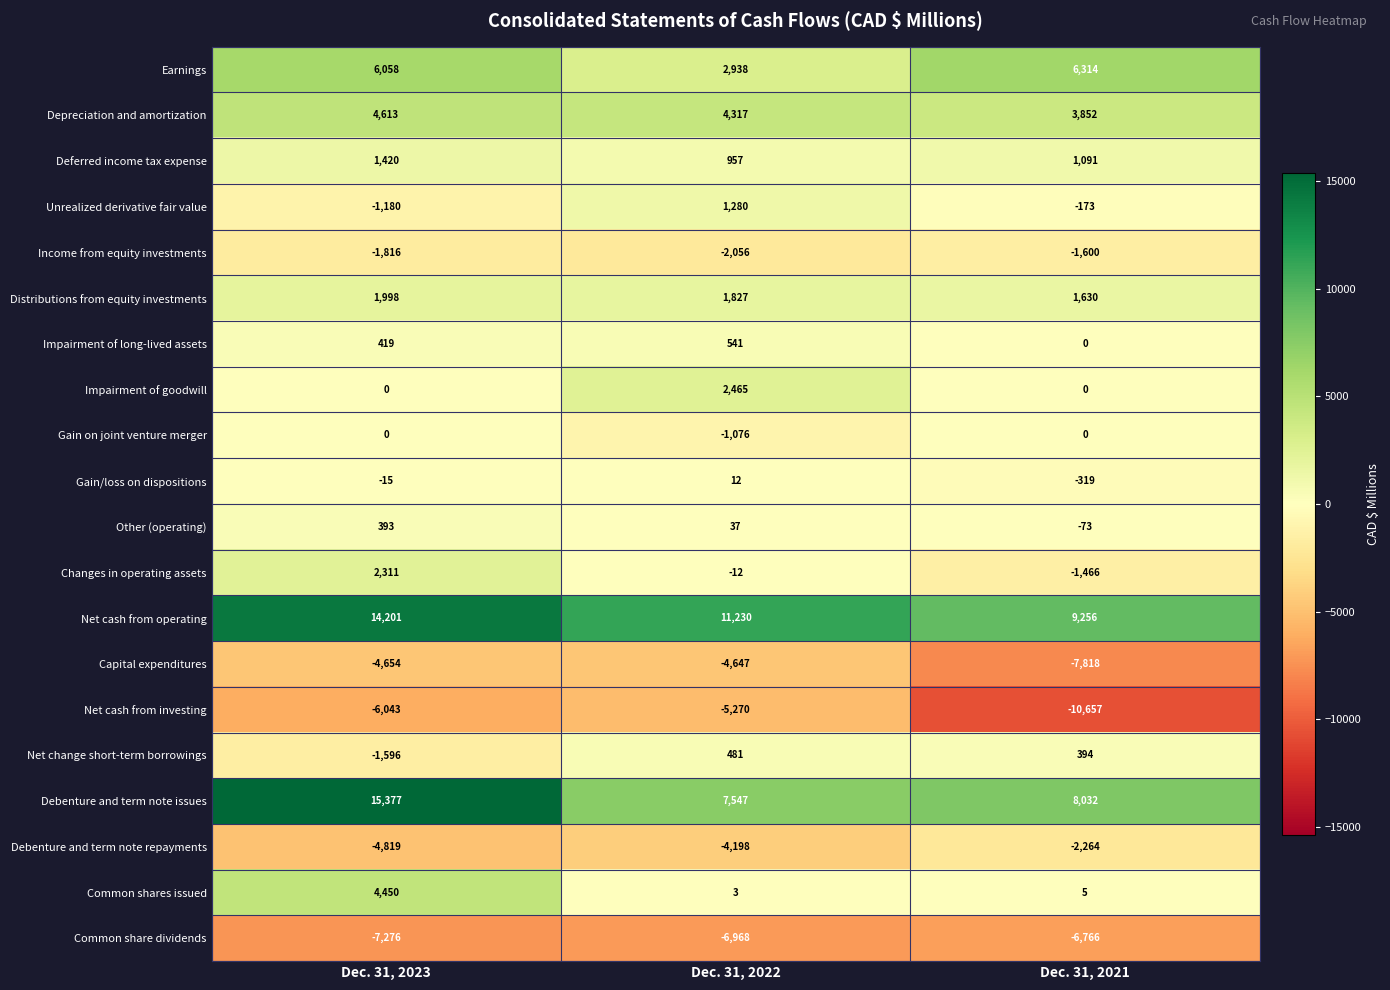

Count the number of categories in the chart.

3